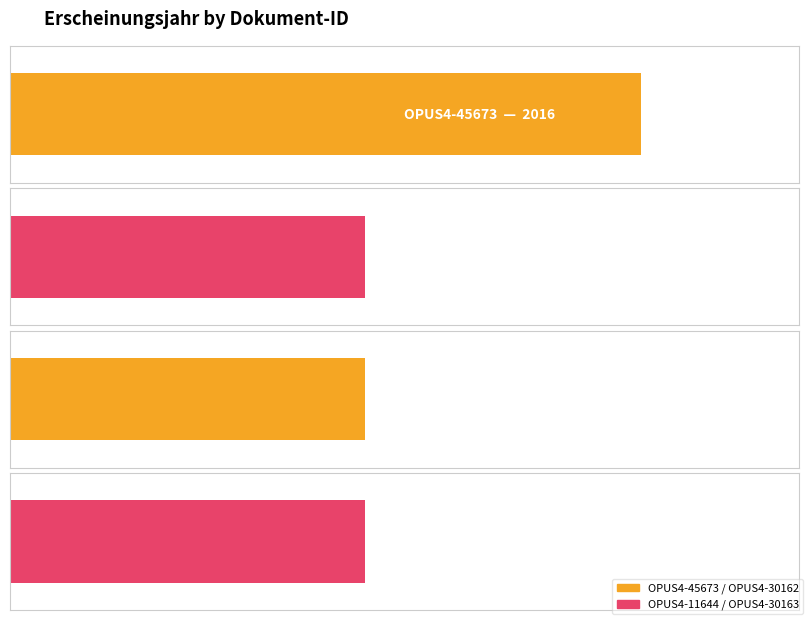

How many bars are there in total?

4